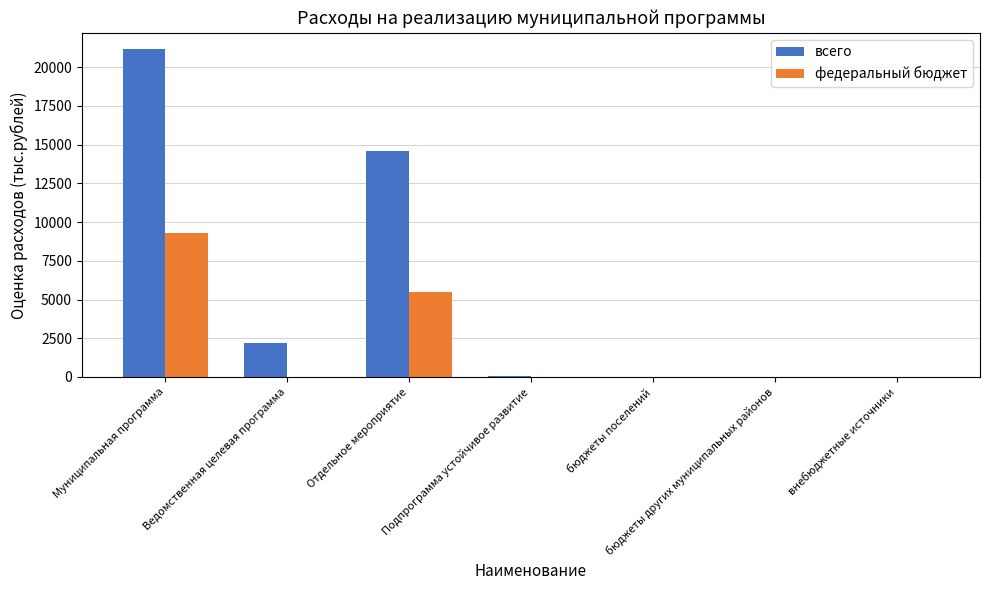

Which series changed the most between Отдельное мероприятие and внебюджетные источники?

всего